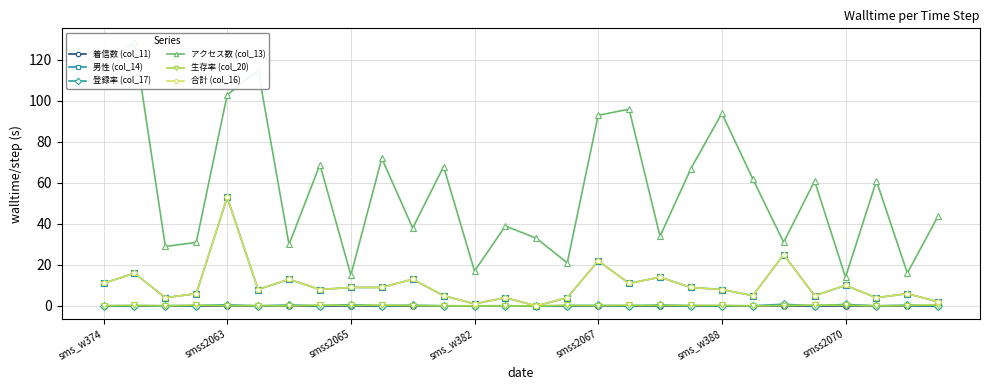

Between smss2063 and sms_w374, which is larger?

smss2063